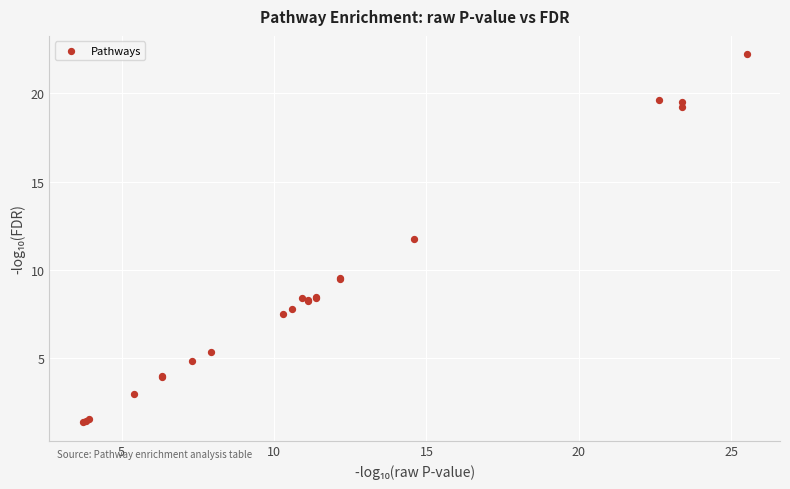

What Y value in the scatter plot is closest to 11?

11.8